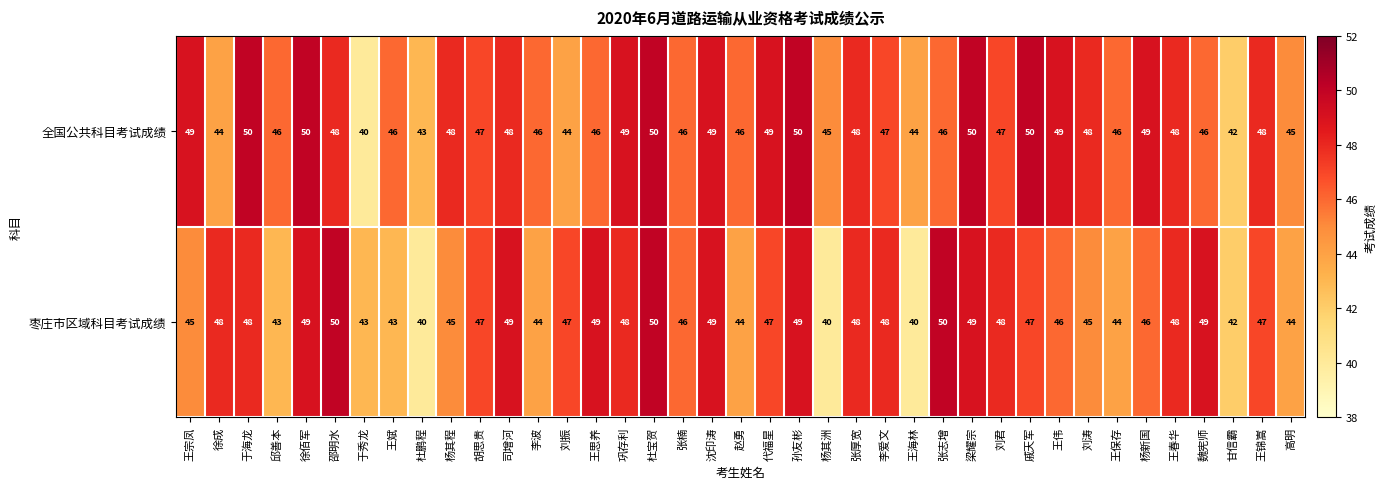

What is the sum of all 全国公共科目考试成绩 values?

1832